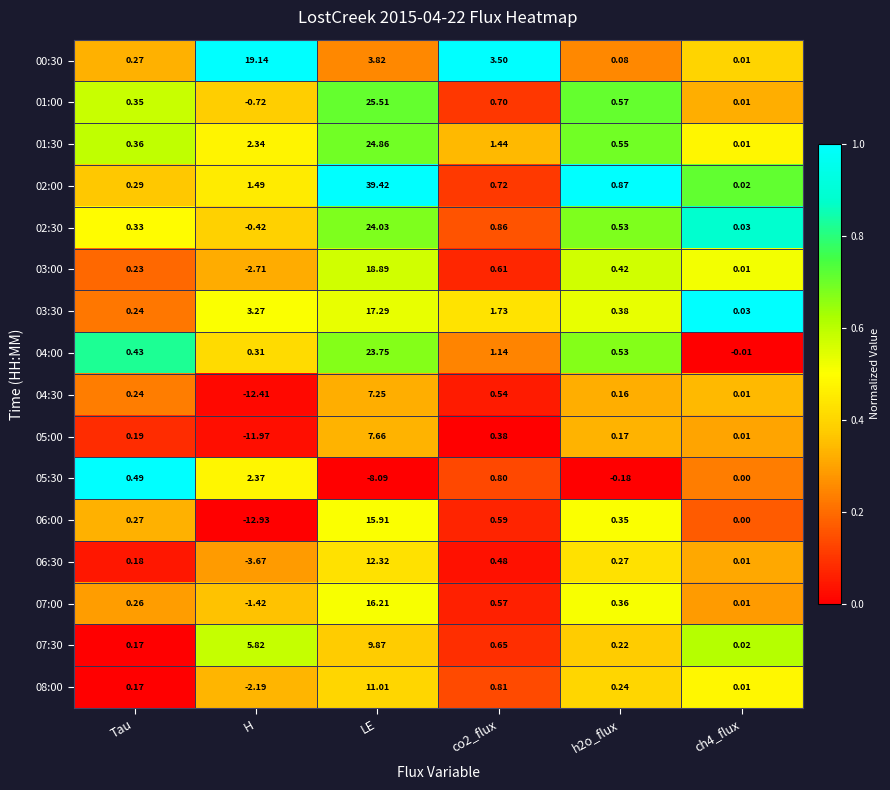

Which category has the highest value across all series?

LE